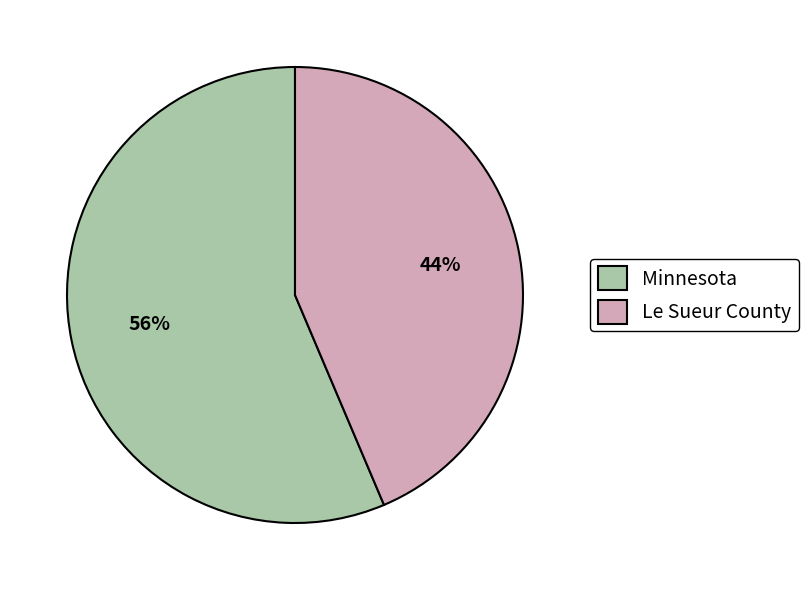

How many segments does this pie chart have?

2